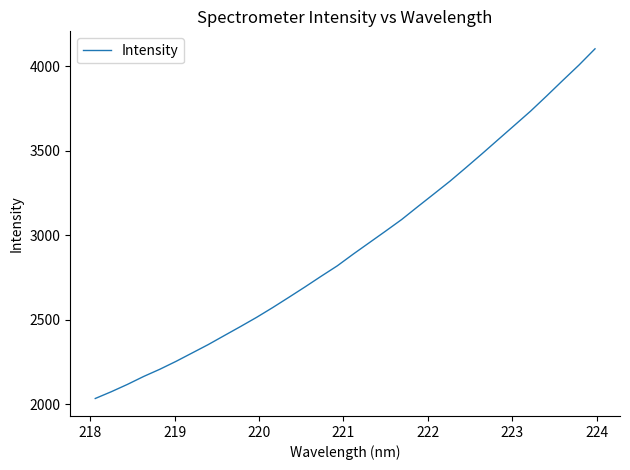

Is this an area chart (filled region under the line)?

No